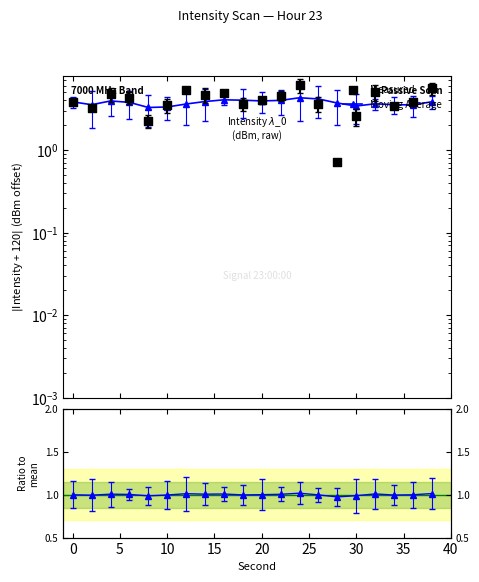

Is the value of Ratio to mean at 10 greater than the value of Moving Average at 10?

No